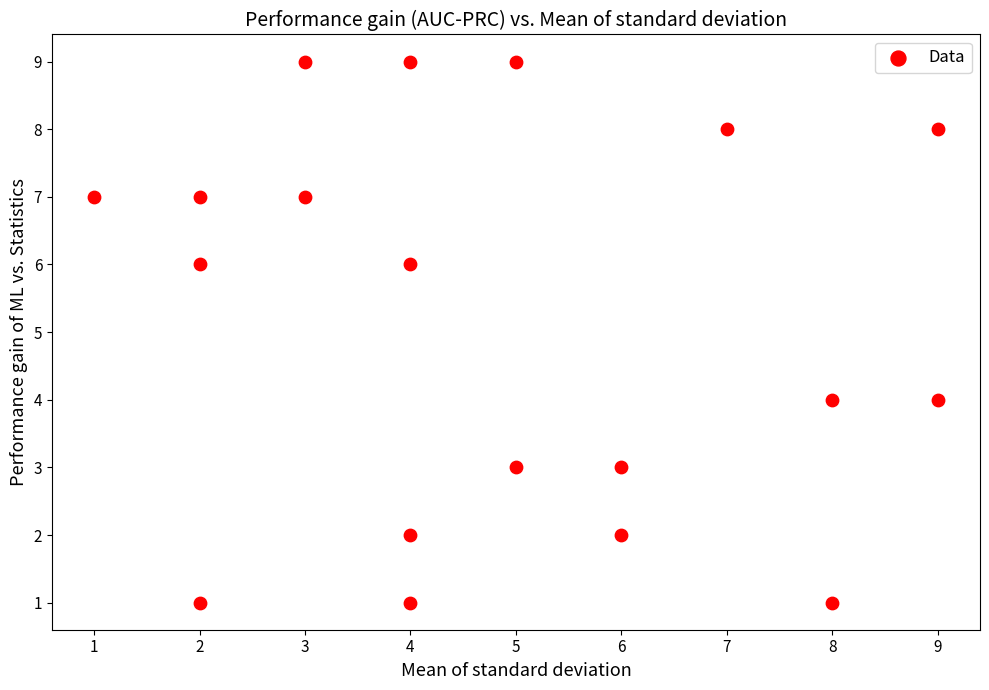

What is the range of X values (max minus min)?

8